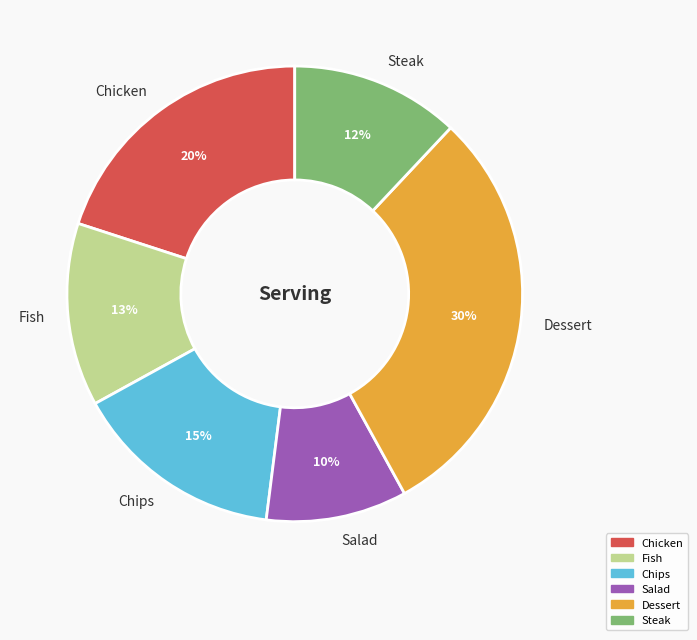

Does any single category account for the majority?

No